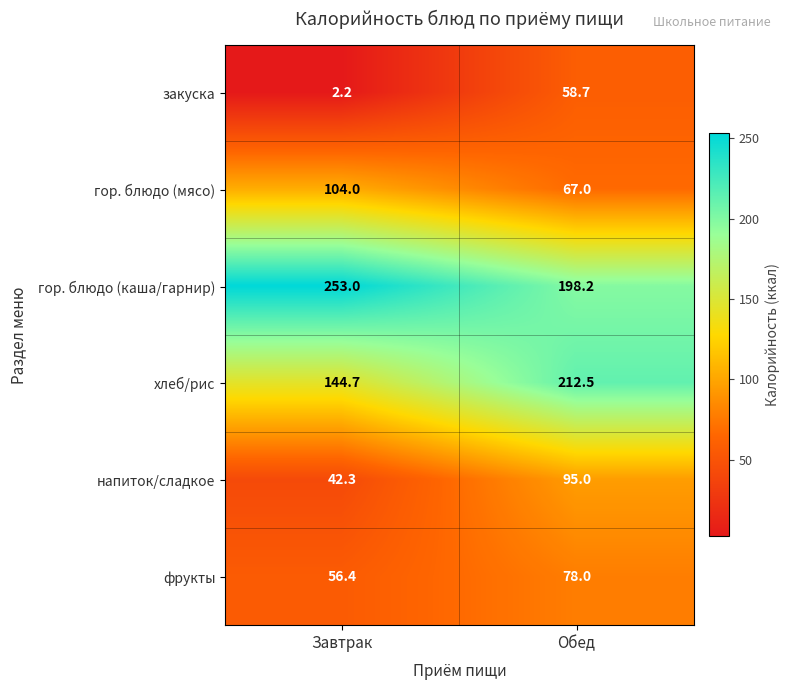

Which series changed the most between Завтрак and Обед?

хлеб/рис